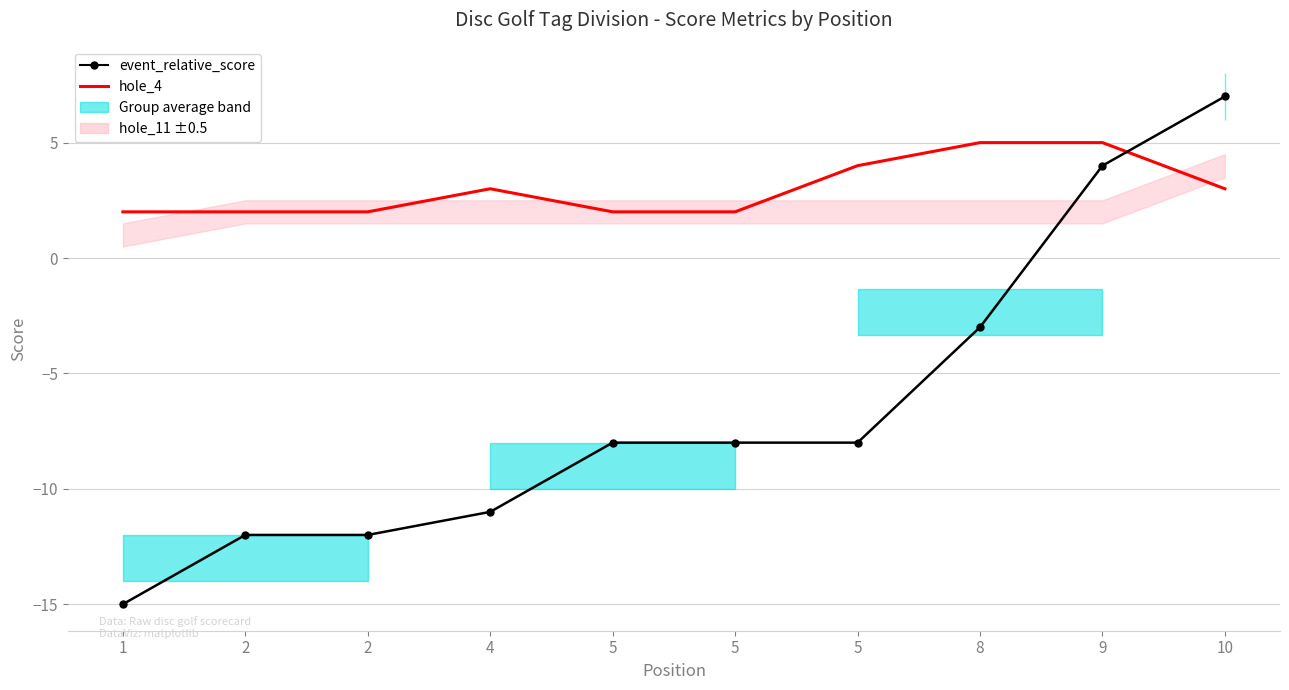

Which series has the largest total across all categories?

hole_4